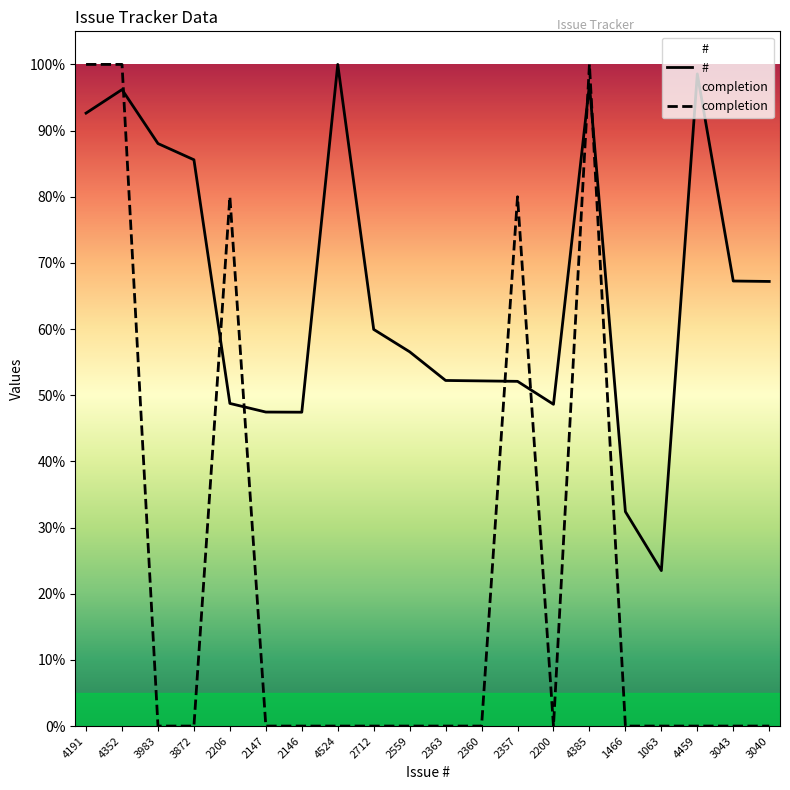

Which series has the largest range (max minus min)?

completion